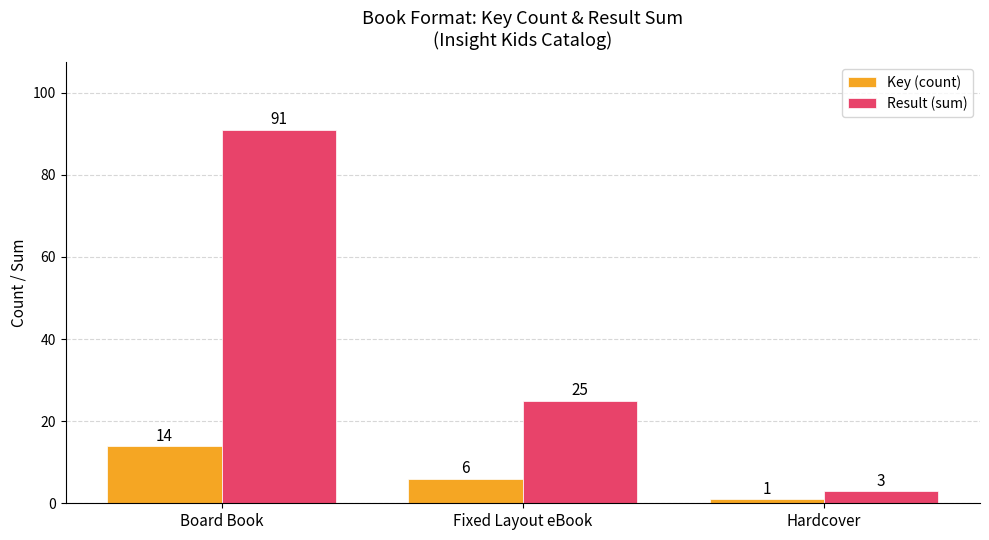

Which series has the largest range (max minus min)?

Result (sum)